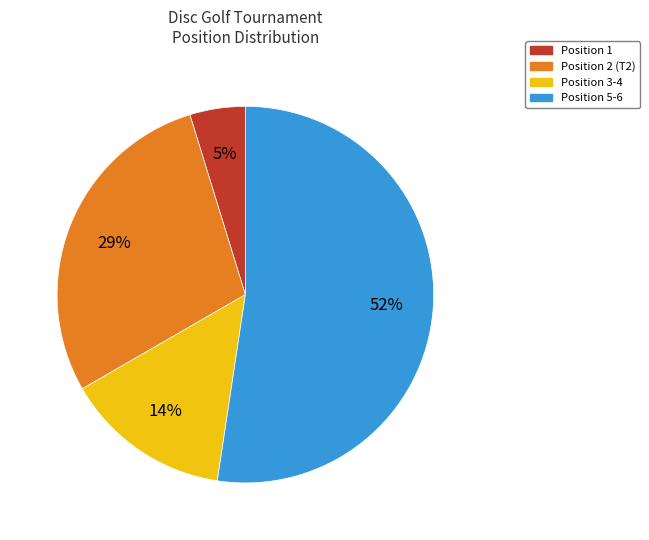

To the nearest percent, what is the average slice percentage?

25%